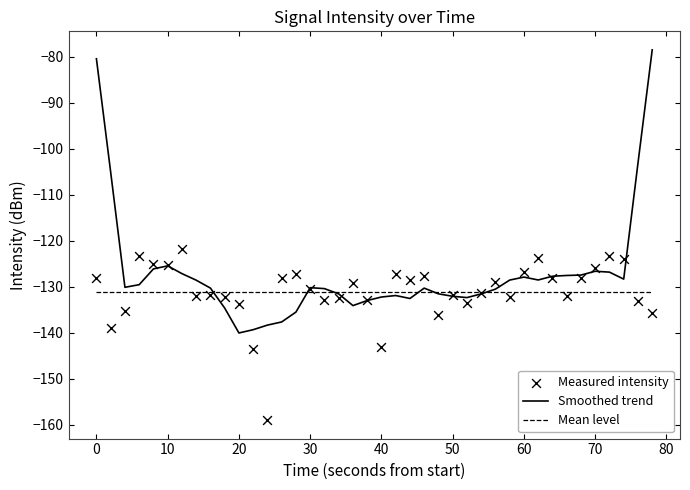

What is the maximum value for Mean level?

-131.1